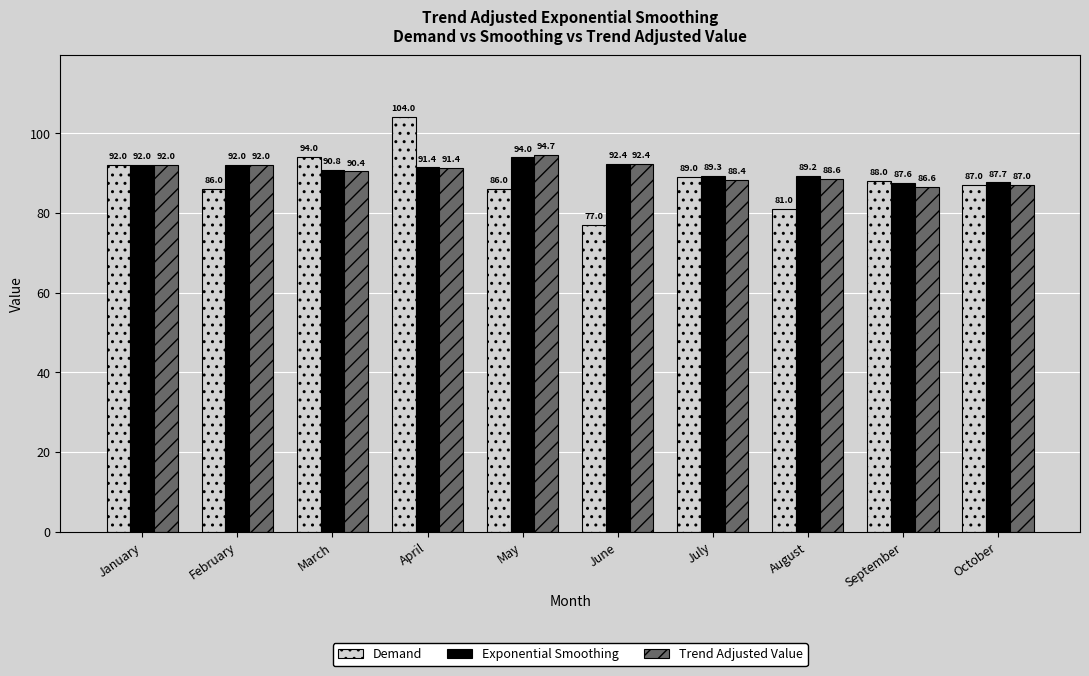

Read the Trend Adjusted Value value at September.

86.6